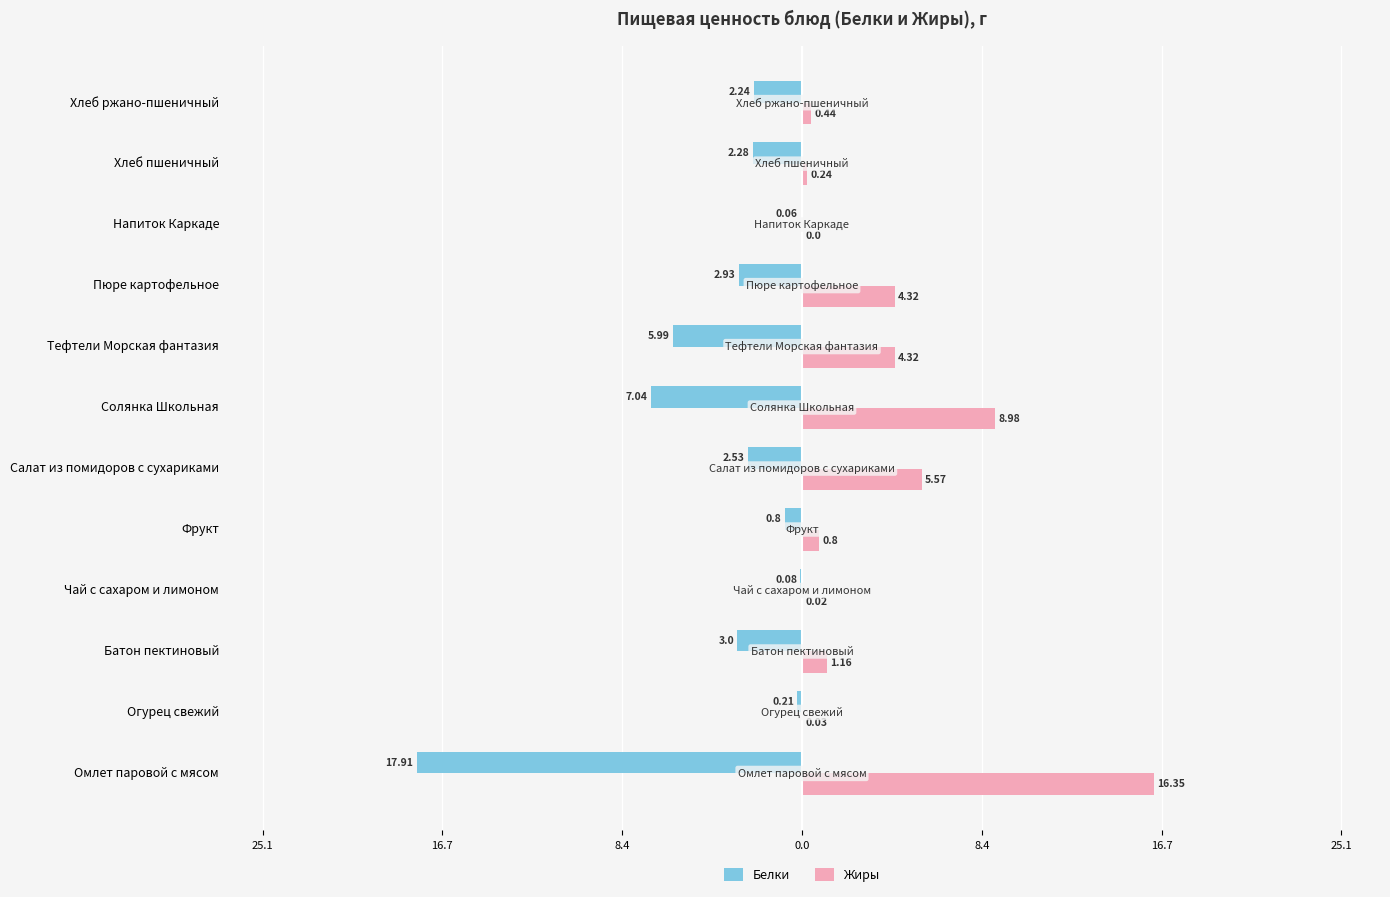

What are all the series names shown in the legend?

Белки, Жиры